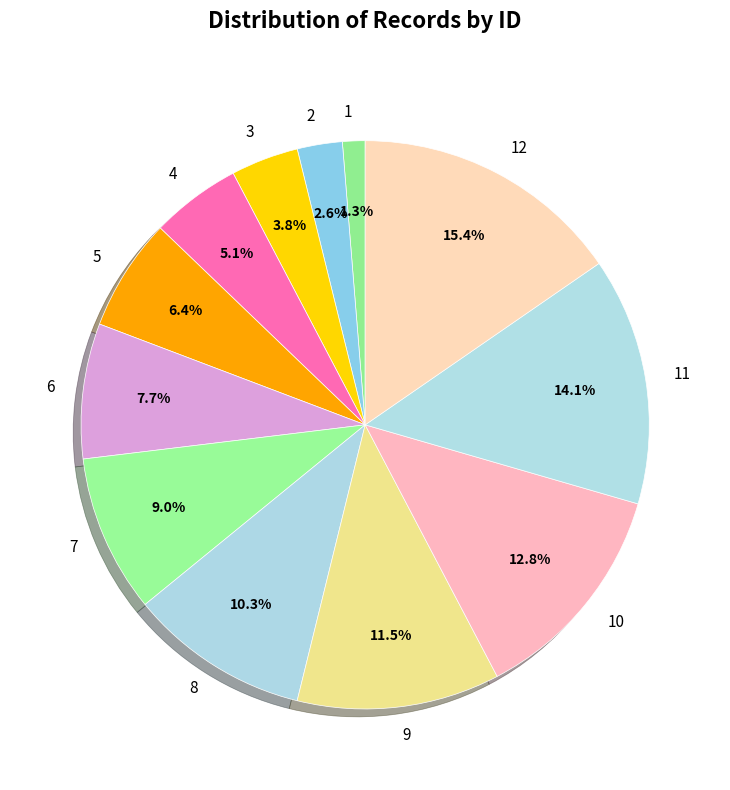

How many slices are in this pie chart?

12